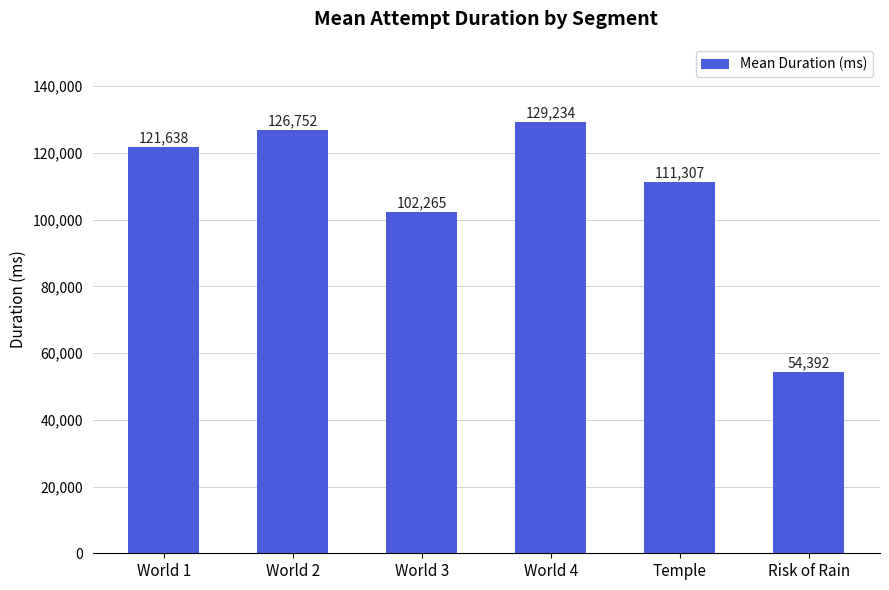

The value at World 2 is 126752. True or false?

True